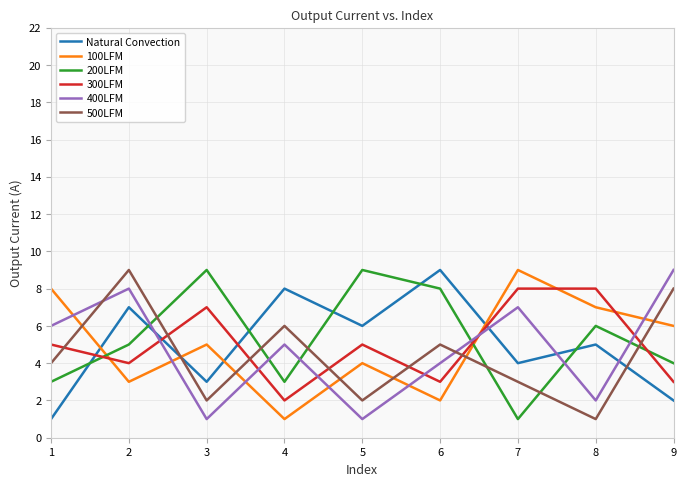

The value of 400LFM at 8 is 0. True or false?

False